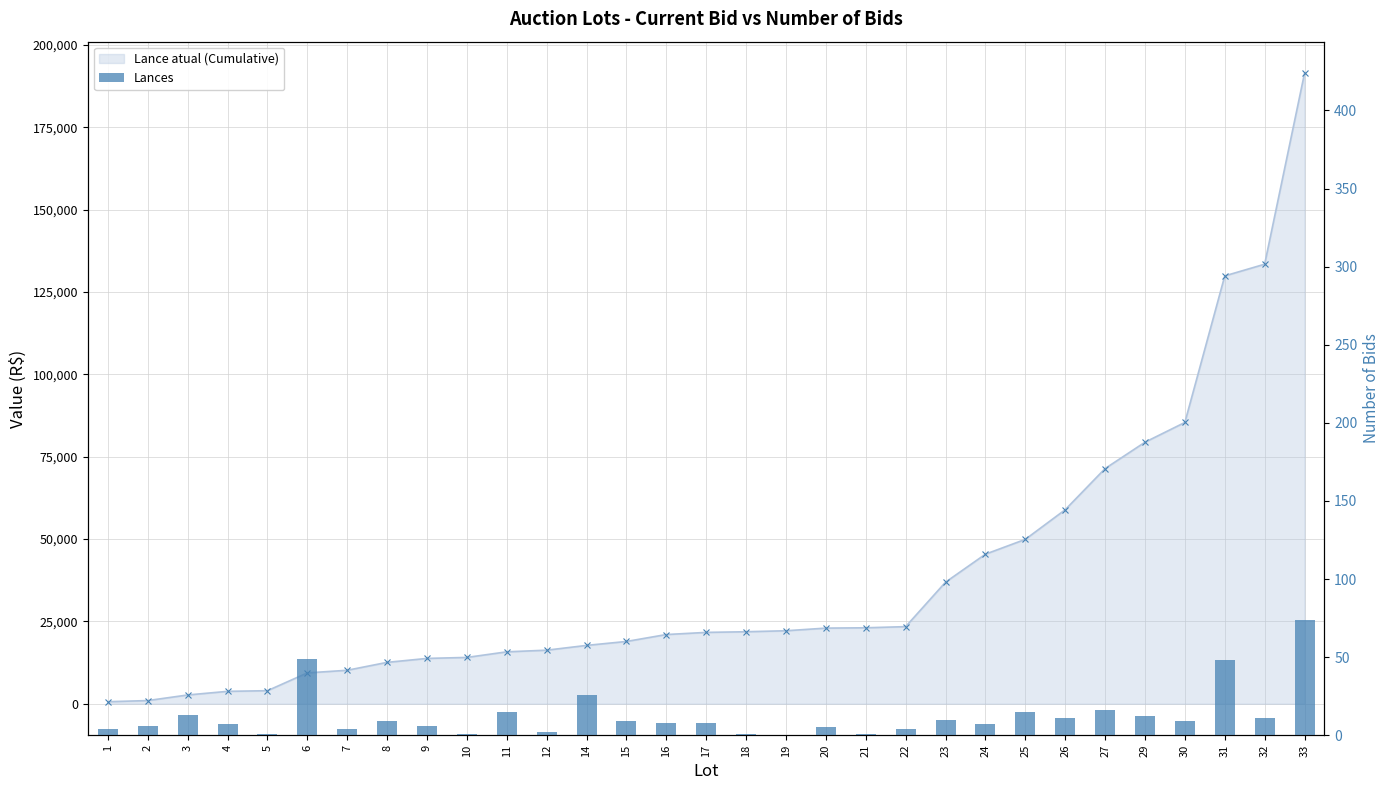

Reading left to right, extract all data points from this chart.

Lance atual (Cumulative): 1=600	2=950	3=2650	4=3750	5=3950	6=9350	7=10150	8=12550	9=13750	10=14050	11=15750	12=16250	14=17700	15=18900	16=21000	17=21650	18=21850	19=22150	20=22950	21=23050	22=23400	23=36900	24=45400	25=49900	26=58900	27=71400	29=79400	30=85400	31=129900	32=133450	33=191450
Lances: 1=4	2=6	3=13	4=7	5=1	6=49	7=4	8=9	9=6	10=1	11=15	12=2	14=26	15=9	16=8	17=8	18=1	19=0	20=5	21=1	22=4	23=10	24=7	25=15	26=11	27=16	29=12	30=9	31=48	32=11	33=74